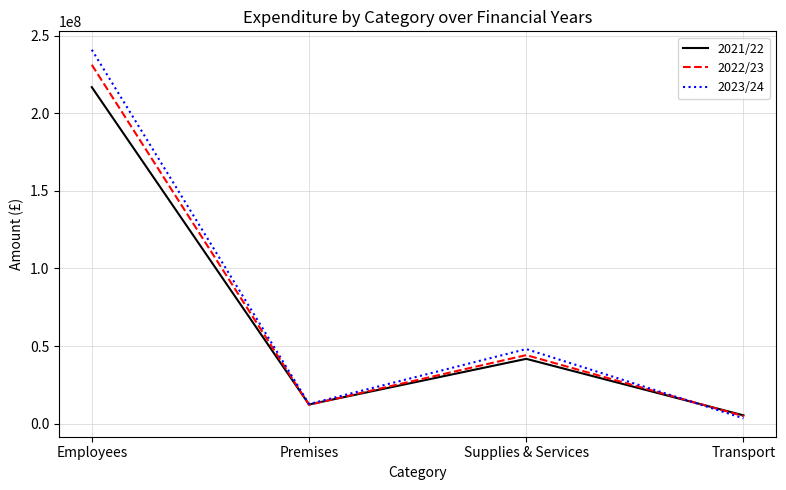

What is the difference between the maximum and second lowest values in the 2021/22 series?

204400000